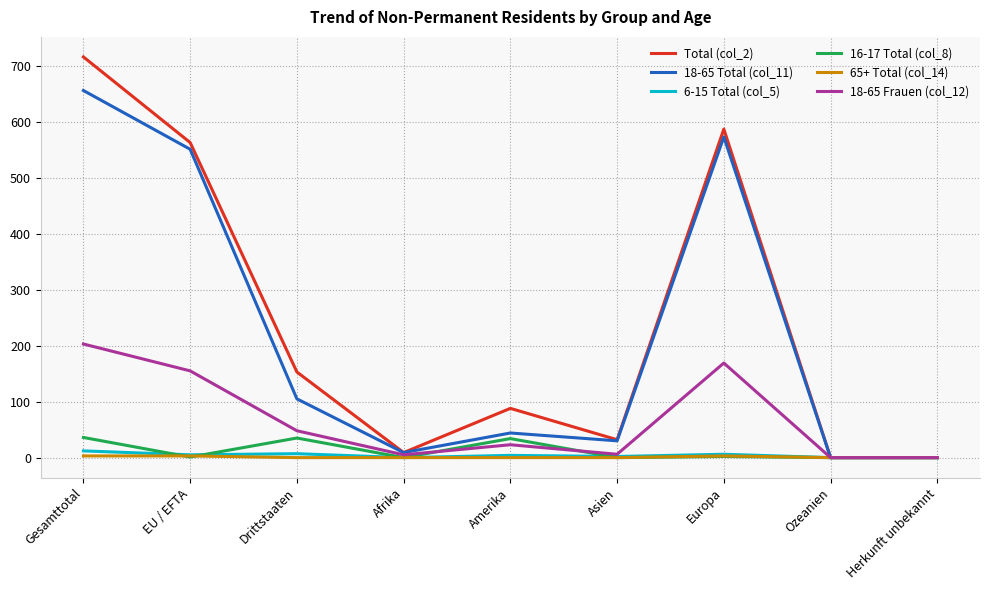

At which label does 18-65 Total (col_11) reach its peak?

Gesamttotal